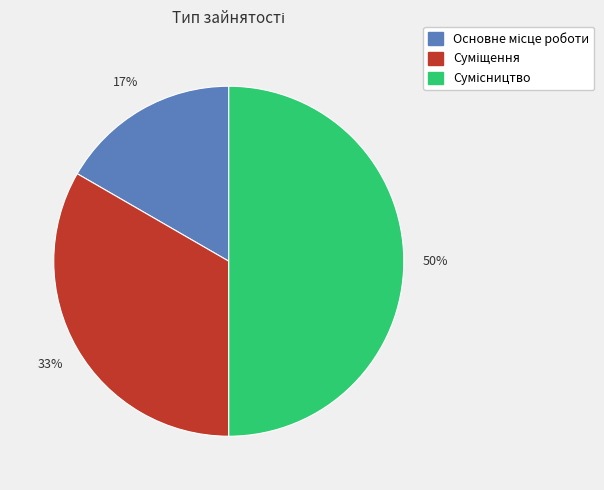

To the nearest percent, what is the difference between the largest and smallest slice percentages?

33%